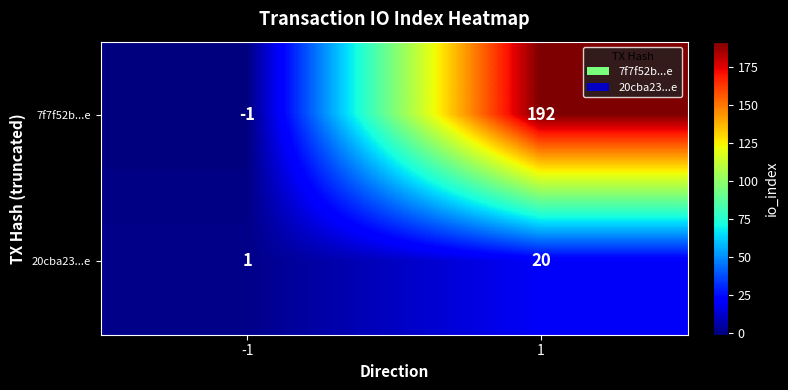

What is the spread (max minus min) of values at -1?

2